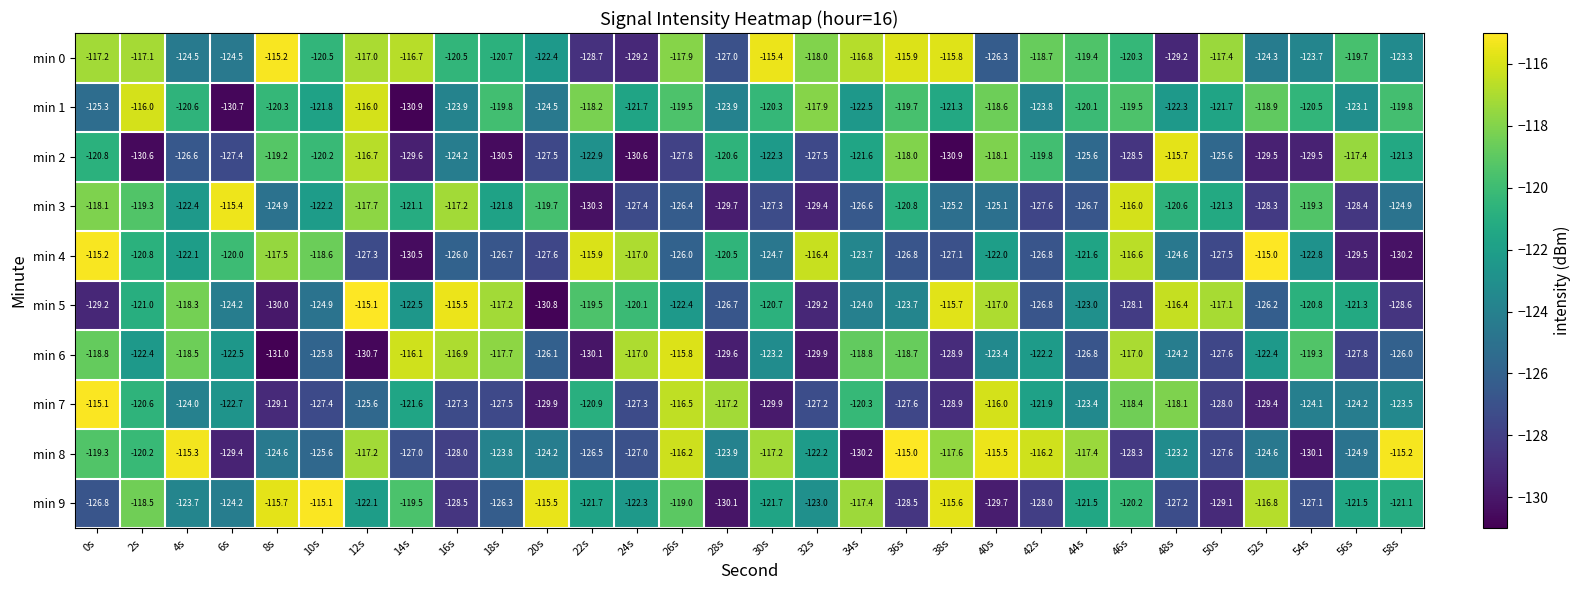

What is the maximum value shown in the chart?

-115.0